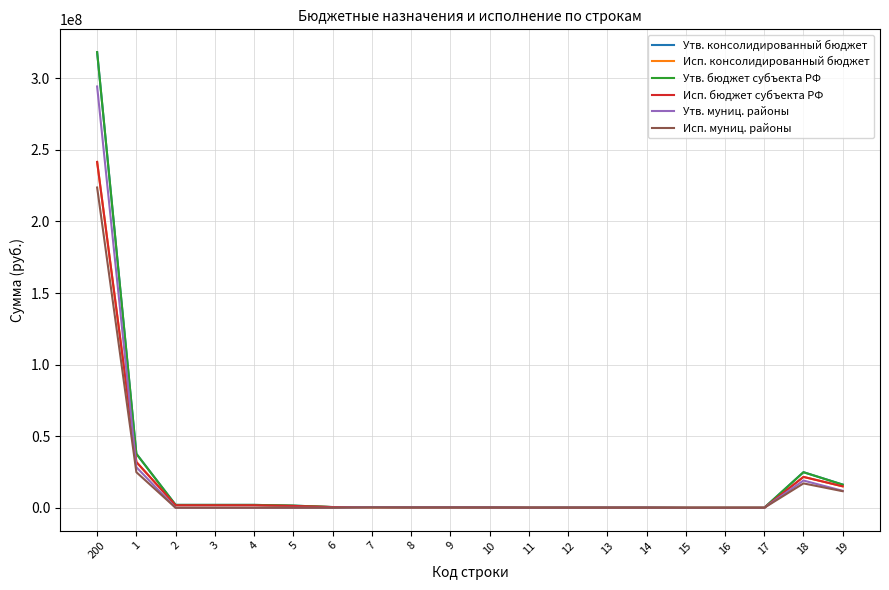

Reading right to left, extract all data points from this chart.

Утв. консолидированный бюджет: 16185111.0	24859519.3	90.0	90.0	90.0	129310.0	129310.0	129310.0	78211.0	258978.0	337189.0	337189.0	466589.0	514660.1	1505391.0	2020051.1	2020051.1	2020051.1	37695898.4	318235609.0
Исп. консолидированный бюджет: 14986462.6	21559277.1	87.4	87.4	87.4	63094.8	63094.8	63094.8	63484.4	214188.2	277672.6	277672.6	340854.8	476109.4	1299566.0	1775675.4	1775675.4	1775675.4	31964975.8	241541733.0
Утв. бюджет субъекта РФ: 16185111.0	24859519.3	90.0	90.0	90.0	129310.0	129310.0	129310.0	78211.0	258978.0	337189.0	337189.0	466589.0	514660.1	1505391.0	2020051.1	2020051.1	2020051.1	37695898.4	318235609.0
Исп. бюджет субъекта РФ: 14986462.6	21559277.1	87.4	87.4	87.4	63094.8	63094.8	63094.8	63484.4	214188.2	277672.6	277672.6	340854.8	476109.4	1299566.0	1775675.4	1775675.4	1775675.4	31964975.8	241541733.0
Утв. муниц. районы: 11851600.0	19033922.0	90.0	90.0	90.0	129310.0	129310.0	129310.0	78211.0	258978.0	337189.0	337189.0	466589.0	0.0	0.0	0.0	0.0	0.0	28338818.2	294236124.3
Исп. муниц. районы: 11578319.3	17026295.7	87.4	87.4	87.4	63094.8	63094.8	63094.8	63484.4	214188.2	277672.6	277672.6	340854.8	0.0	0.0	0.0	0.0	0.0	24839841.9	223687102.7